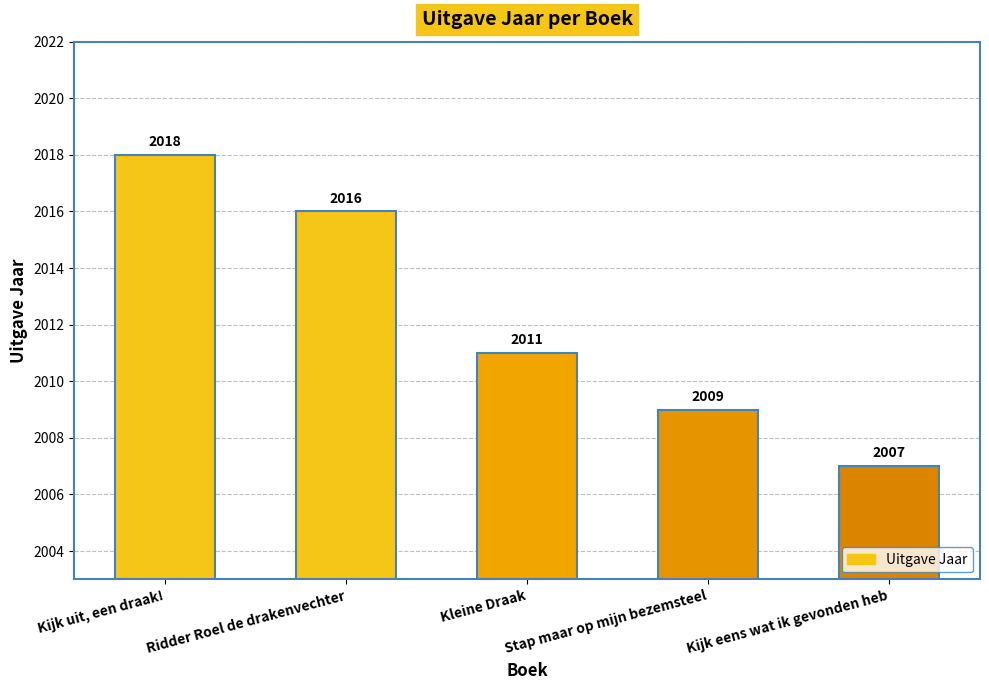

What is the change in value from Ridder Roel de drakenvechter to Kleine Draak?

-5